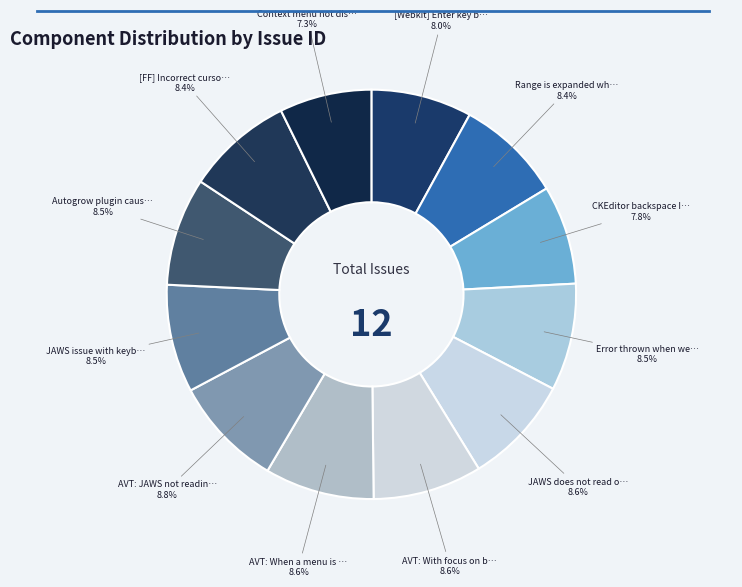

Count the number of slices in the pie.

12